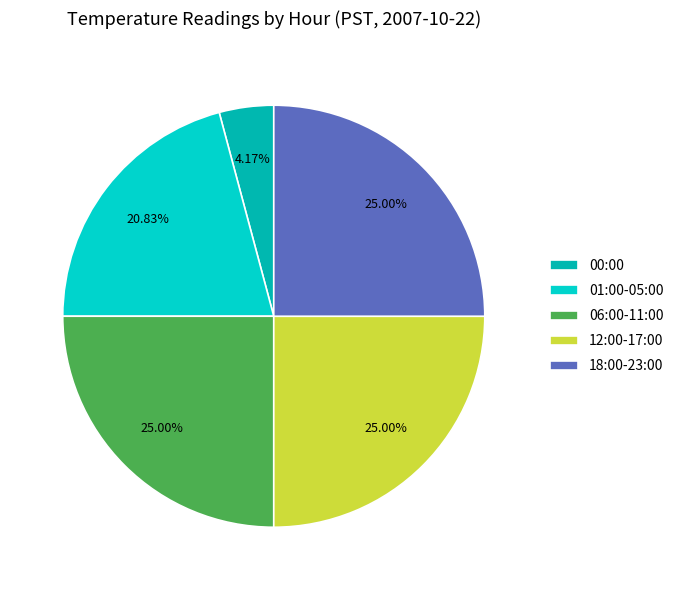

To the nearest percent, what is the average slice percentage?

20%